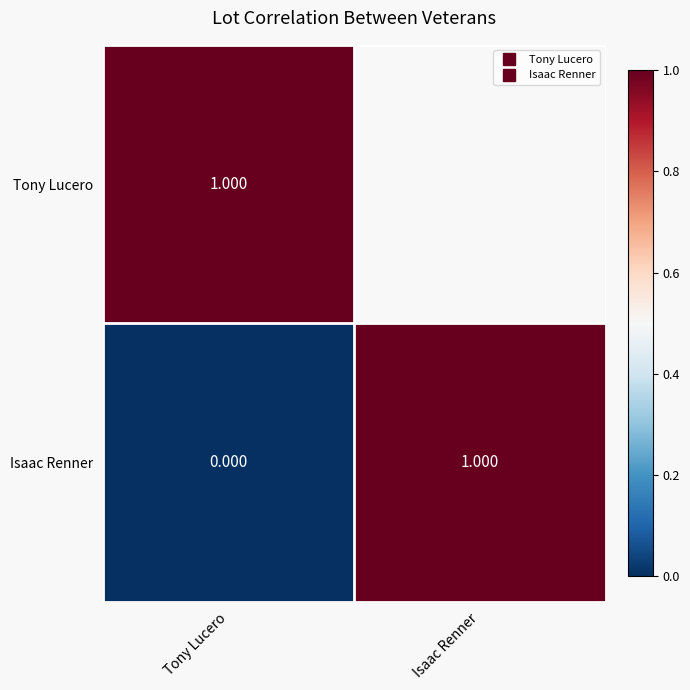

The value of Tony Lucero at Tony Lucero is 2. True or false?

False